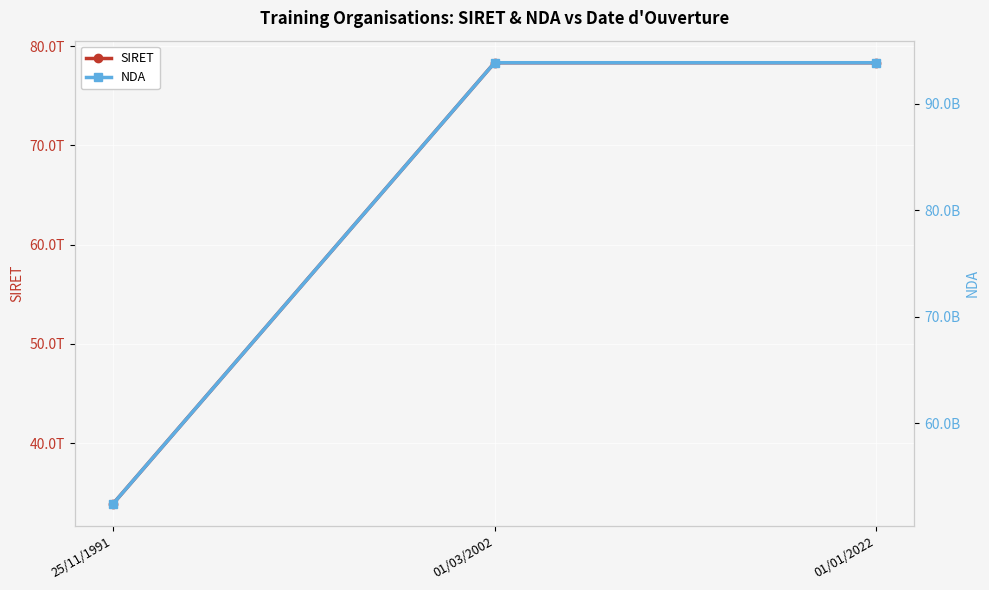

What is the sum of all NDA values?

240120176612